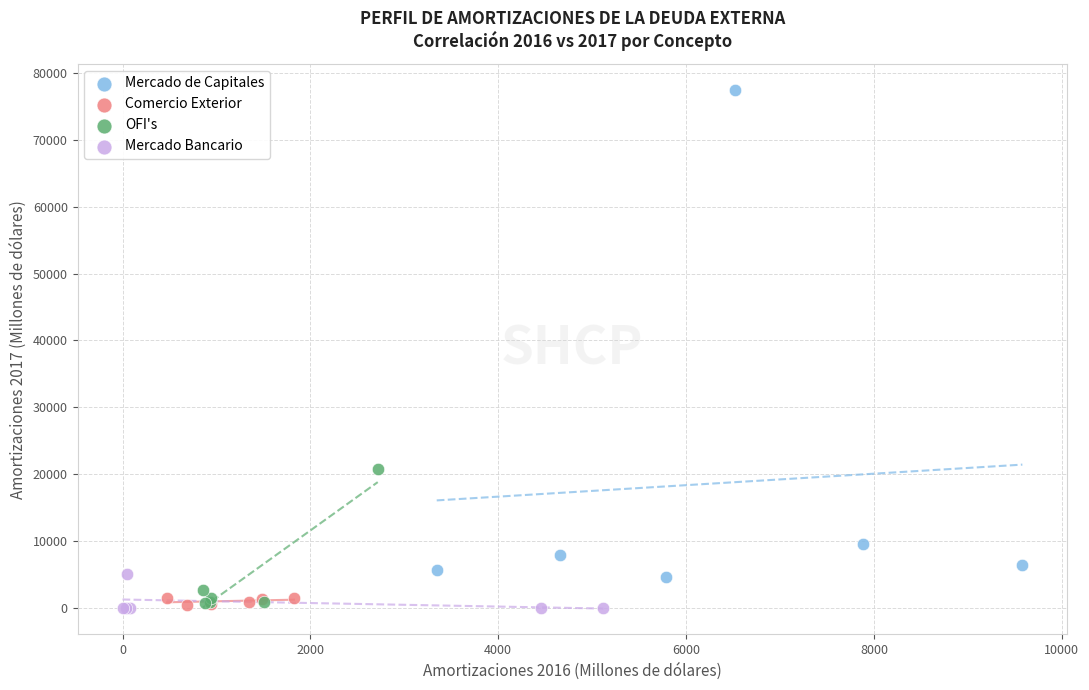

Which series has the widest spread of Y values?

Mercado de Capitales